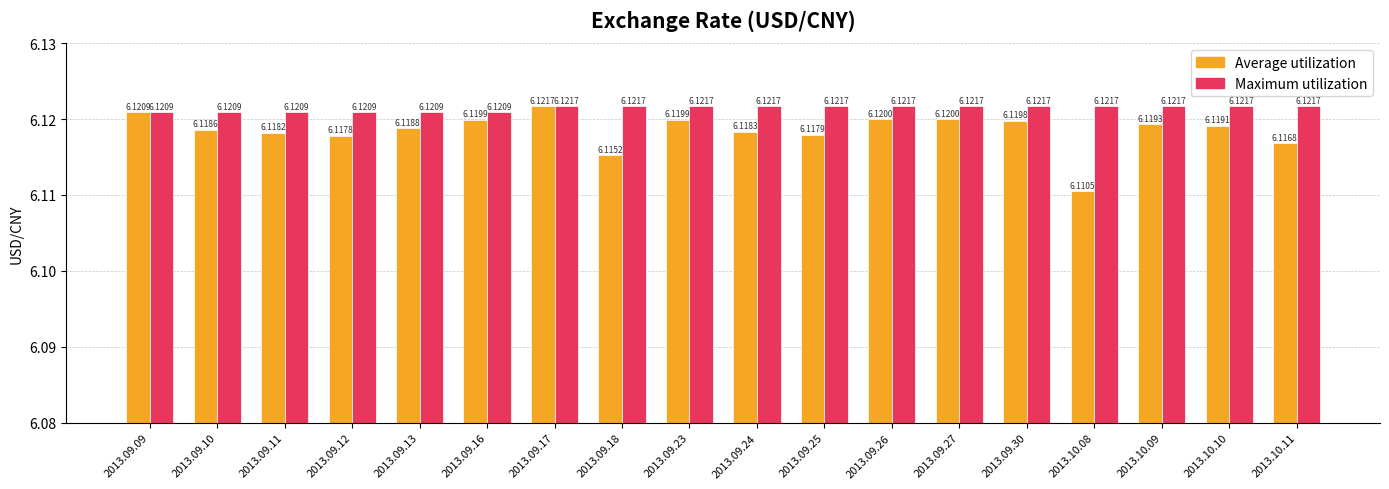

Count the number of data series in this chart.

2